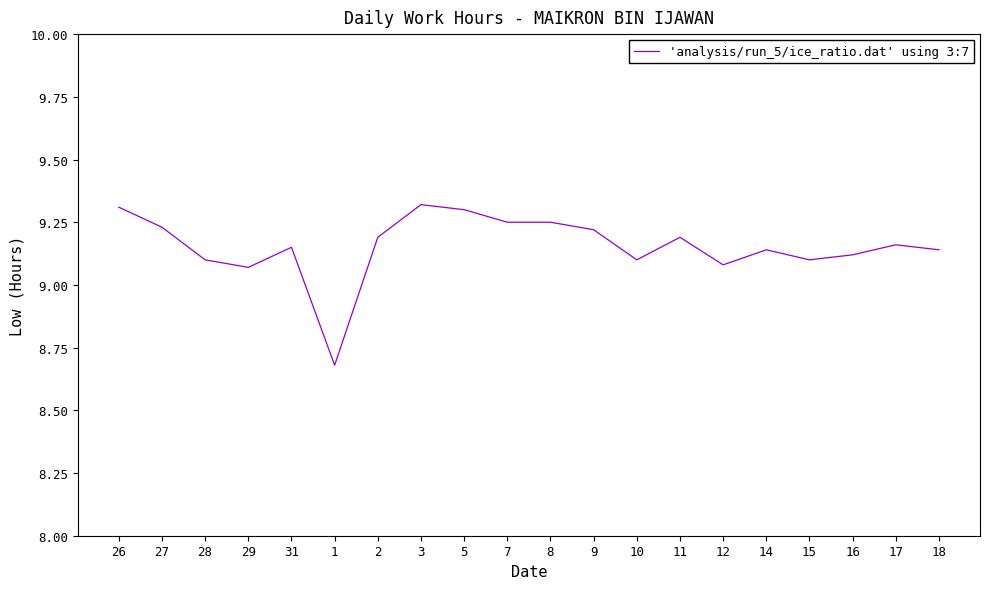

True or false: the data shows 4.9 at 27.

False